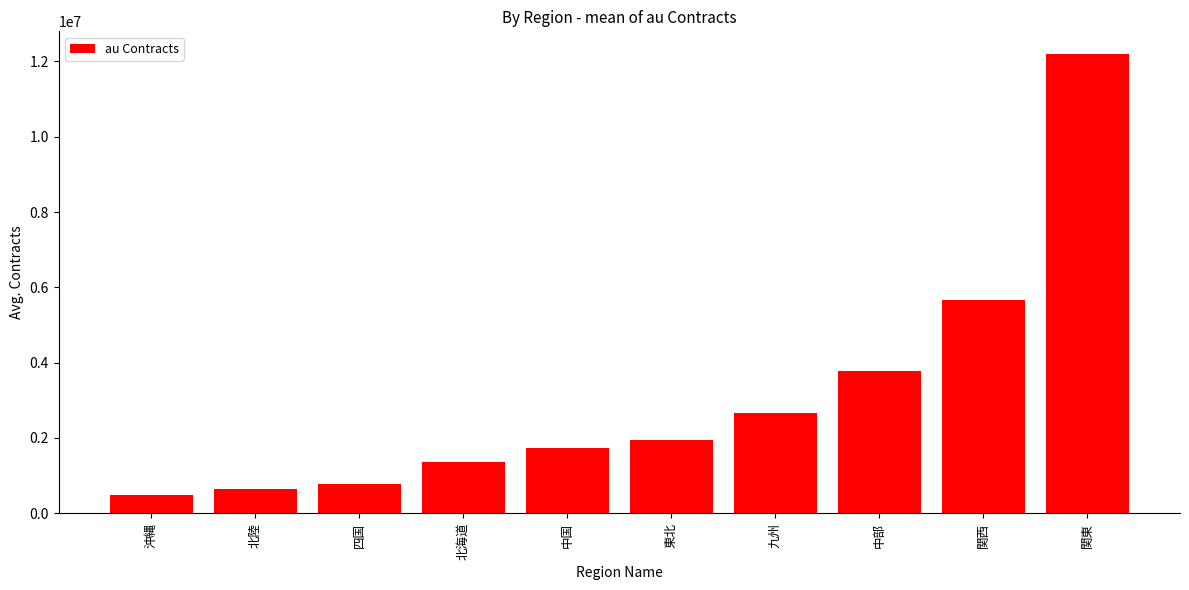

Reading left to right, extract all data points from this chart.

沖縄=489791.7	北陸=649158.3	四国=780591.7	北海道=1365516.7	中国=1727850.0	東北=1958083.3	九州=2672058.3	中部=3775775.0	関西=5651791.7	関東=12190458.3